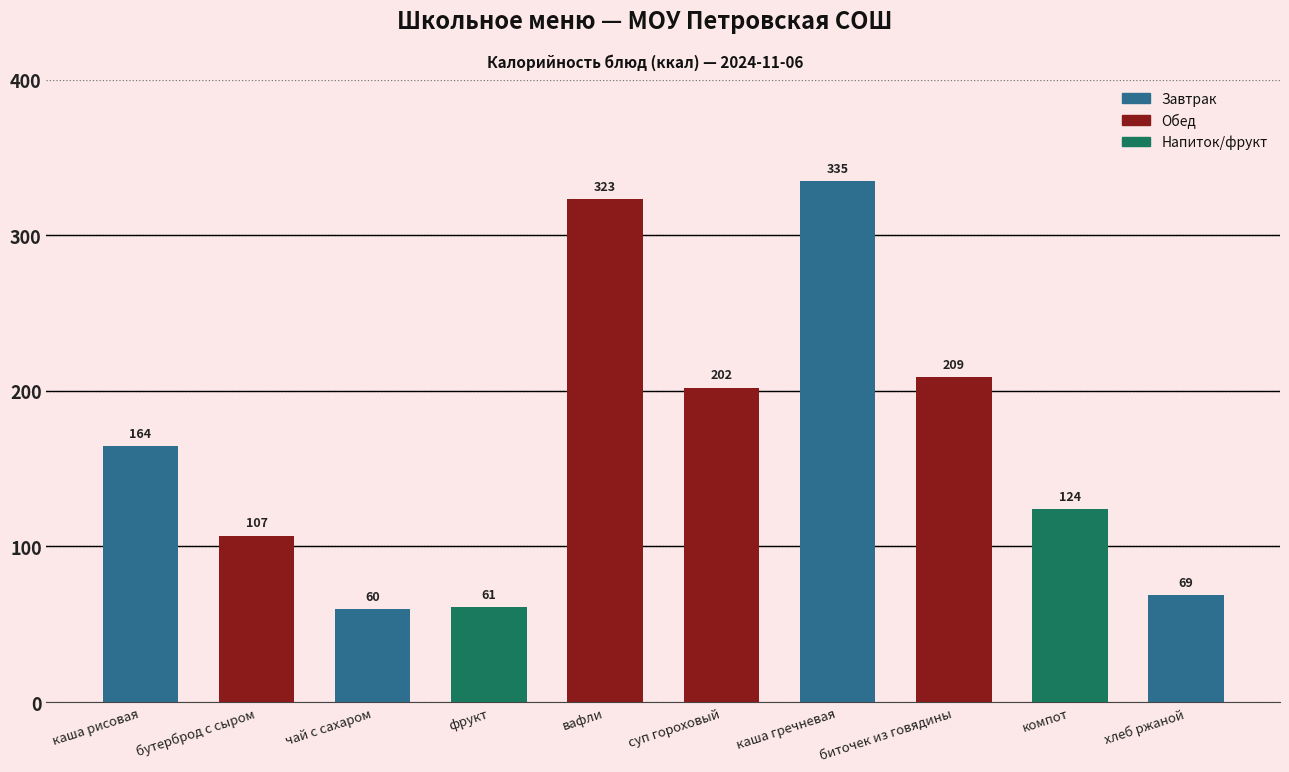

What is the change in value from каша рисовая to фрукт?

-103.4